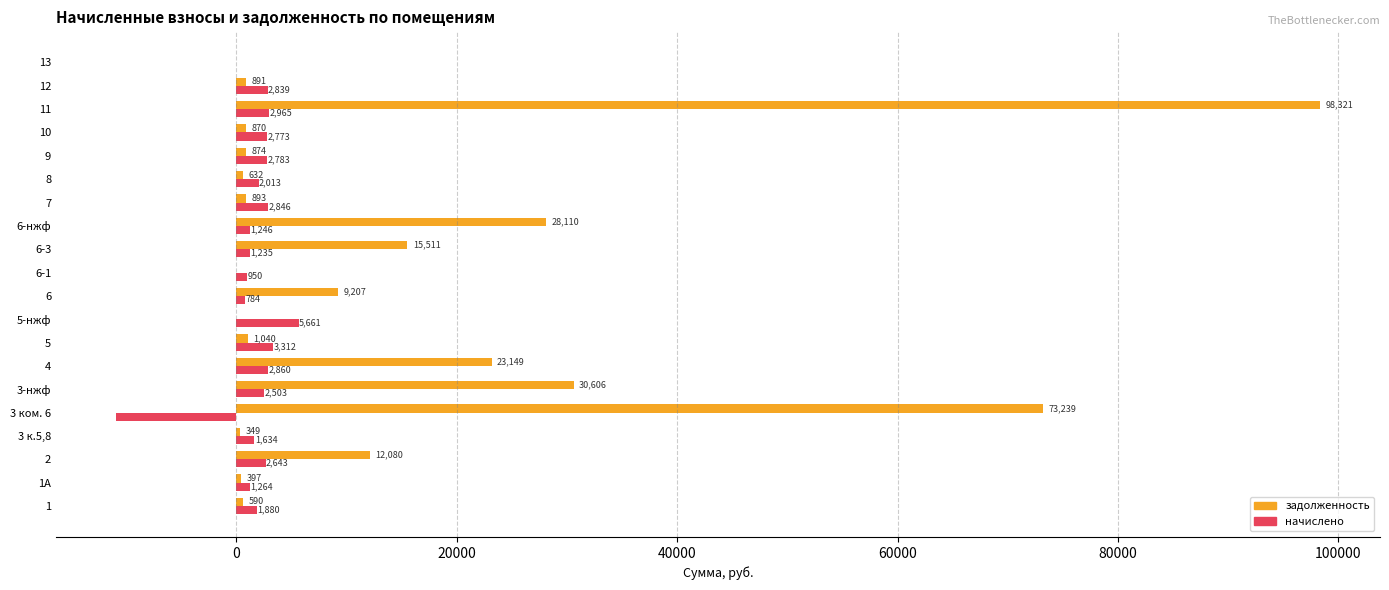

The задолженность series shows 891.3 at 12. True or false?

True